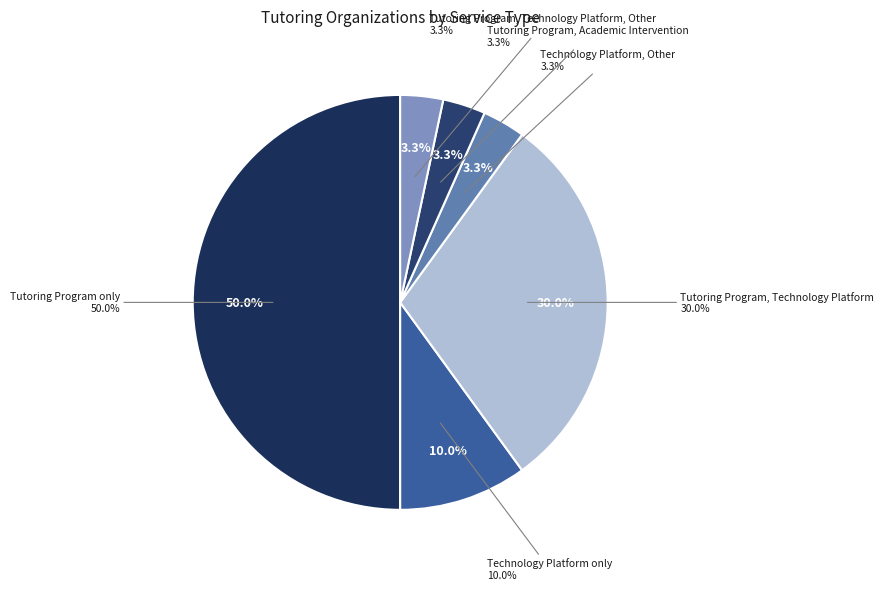

The Tutoring Program, Technology Platform slice represents 30% of the pie. True or false?

True